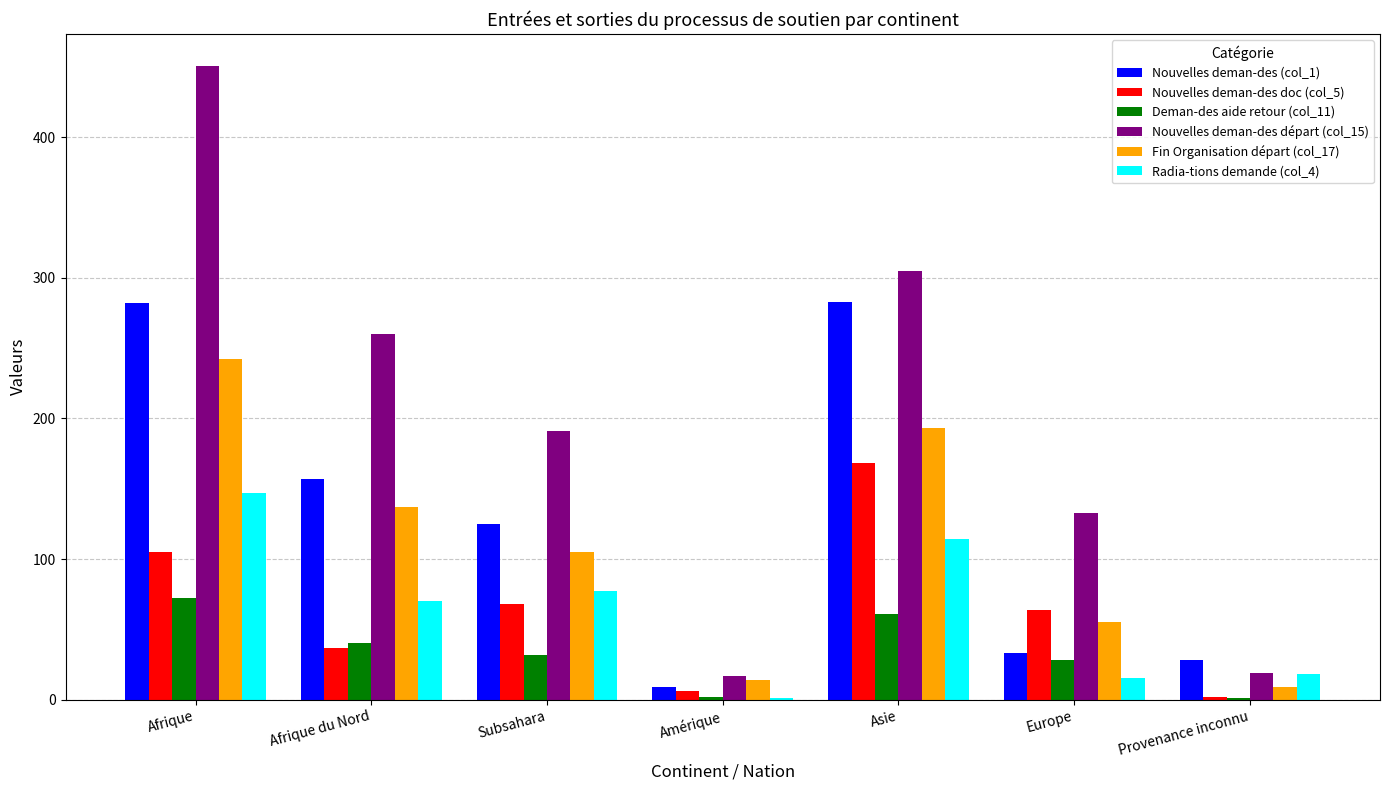

Between Asie and Europe, which series saw the biggest shift?

Nouvelles deman-des (col_1)